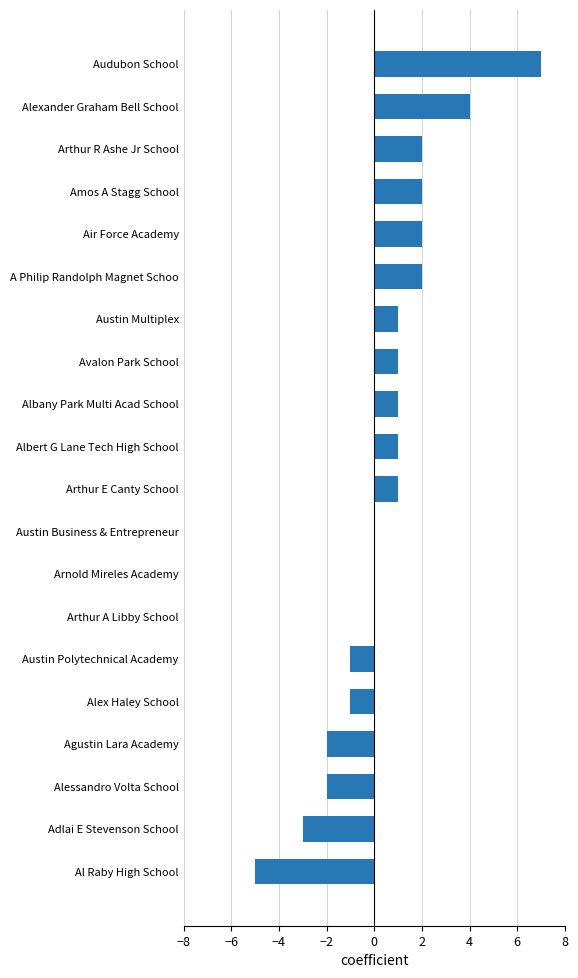

What is the sum of all values?

10